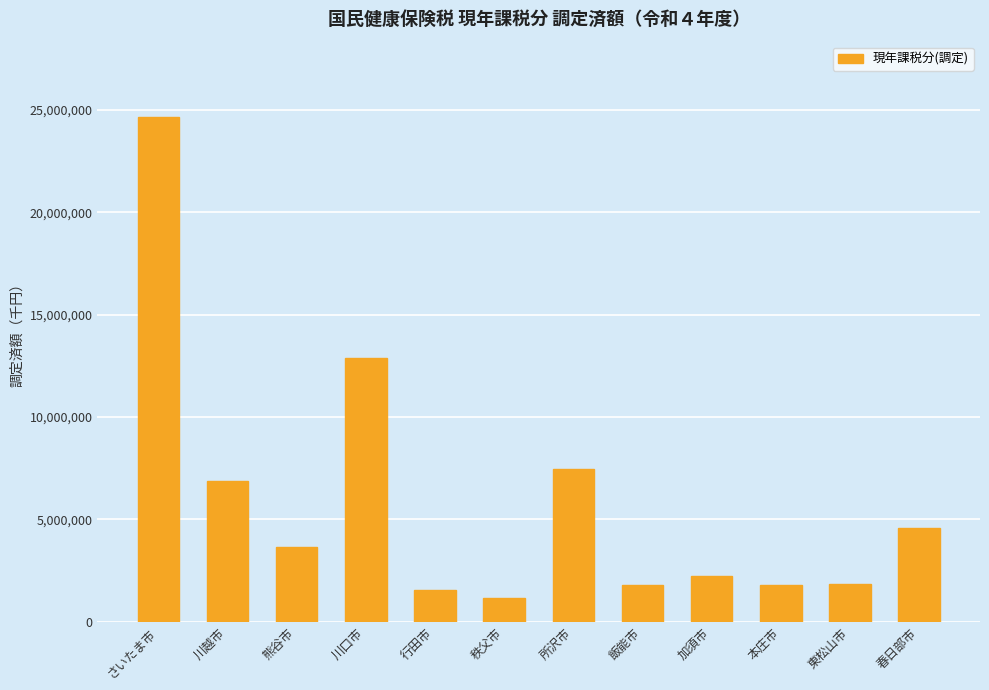

What is the maximum value shown in the chart?

24647987